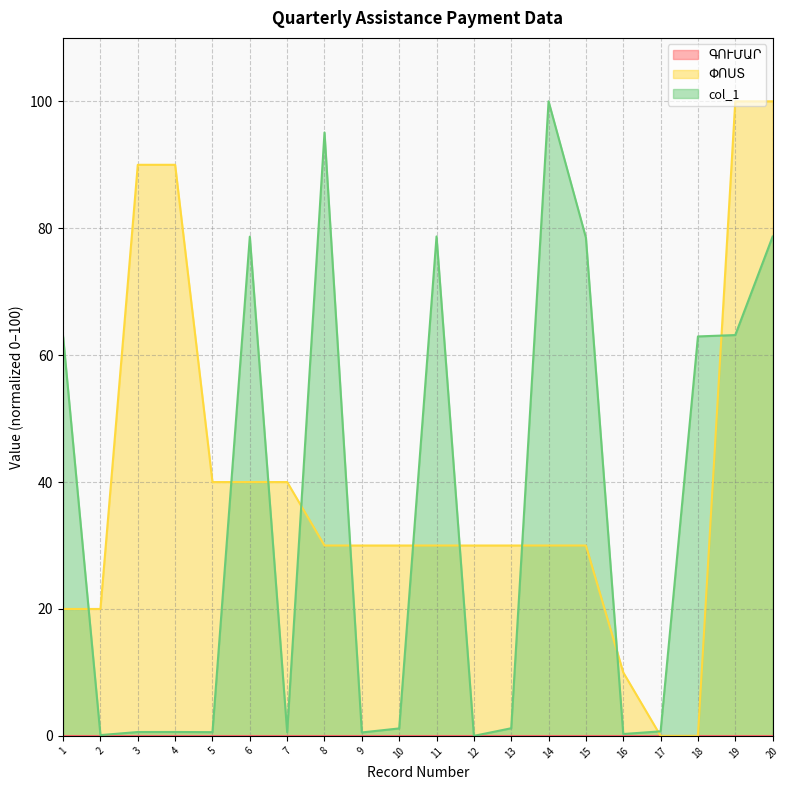

What is the sum of the col_1 values at 2 and 7?

0.7